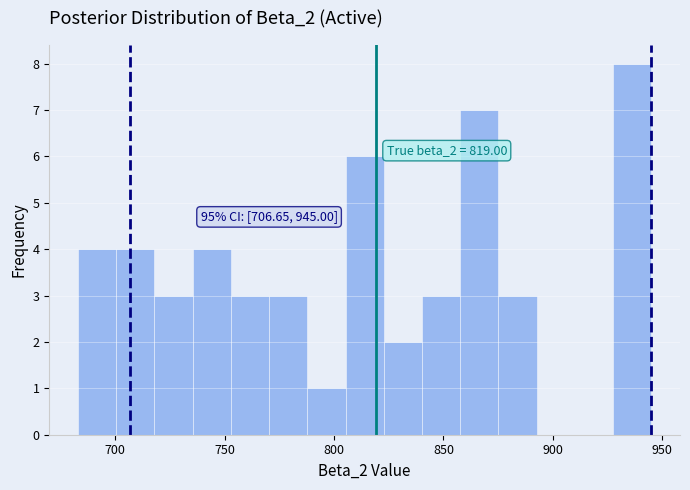

Read against the x-axis, roughly where is the centre of the tallest bar?

935